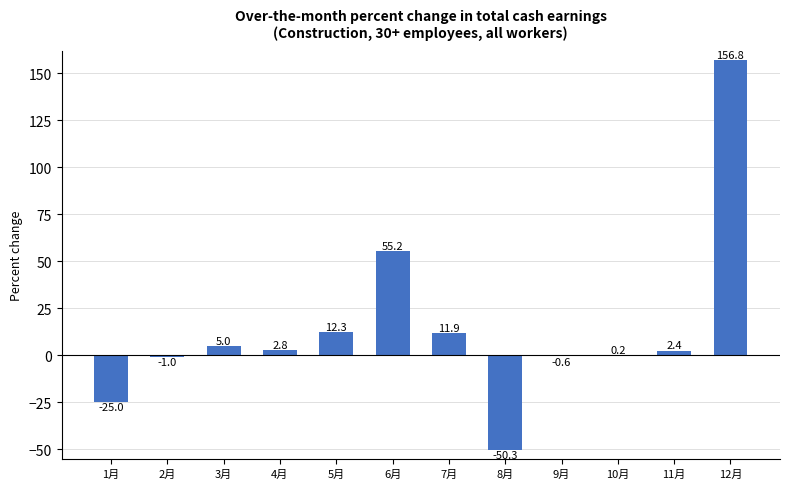

What is the change in value from 3月 to 5月?

+7.3